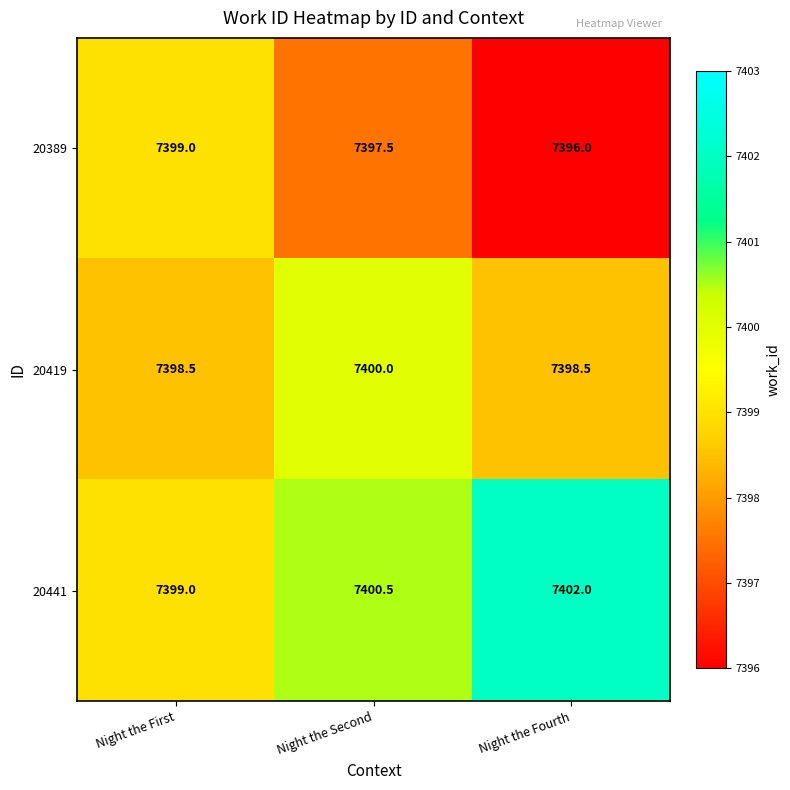

Rank the series by their average value, from lowest to highest.

20389, 20419, 20441